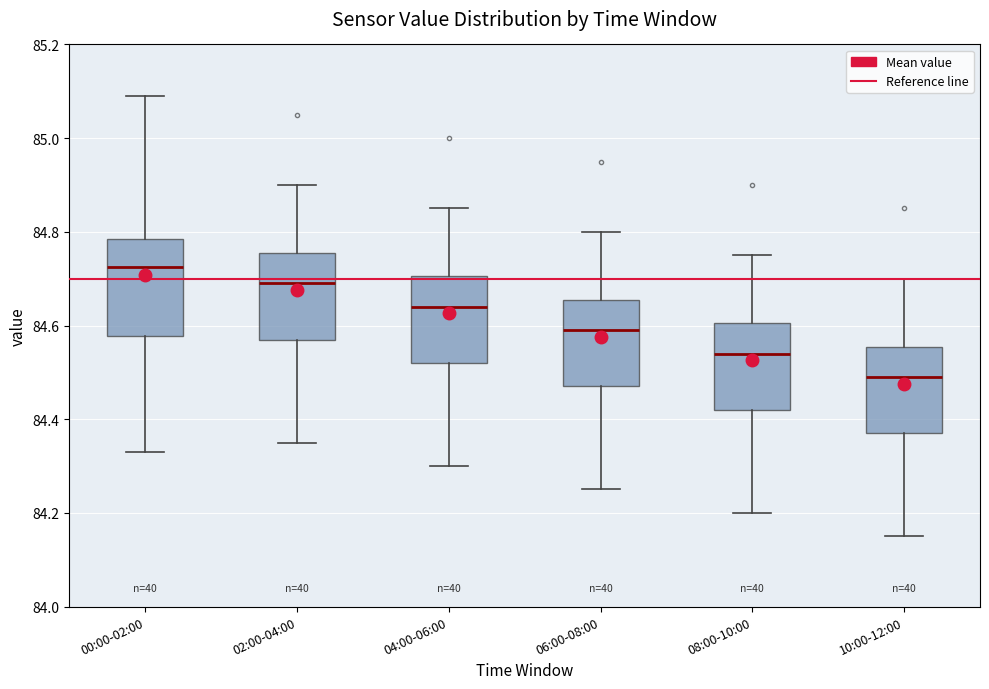

Reading left to right, transcribe this box plot: for each box, give where its median line is, the range the box spans, and where its two whiskers end, as read against the y-axis. The values are not printed on the chart, so give them approximately, as read against the axis.

00:00-02:00: median 84.72, box 84.58 to 84.78, whiskers 84.34 to 85.10
02:00-04:00: median 84.70, box 84.58 to 84.76, whiskers 84.36 to 84.90
04:00-06:00: median 84.64, box 84.52 to 84.70, whiskers 84.30 to 84.86
06:00-08:00: median 84.60, box 84.48 to 84.66, whiskers 84.26 to 84.80
08:00-10:00: median 84.54, box 84.42 to 84.60, whiskers 84.20 to 84.76
10:00-12:00: median 84.50, box 84.38 to 84.56, whiskers 84.16 to 84.70